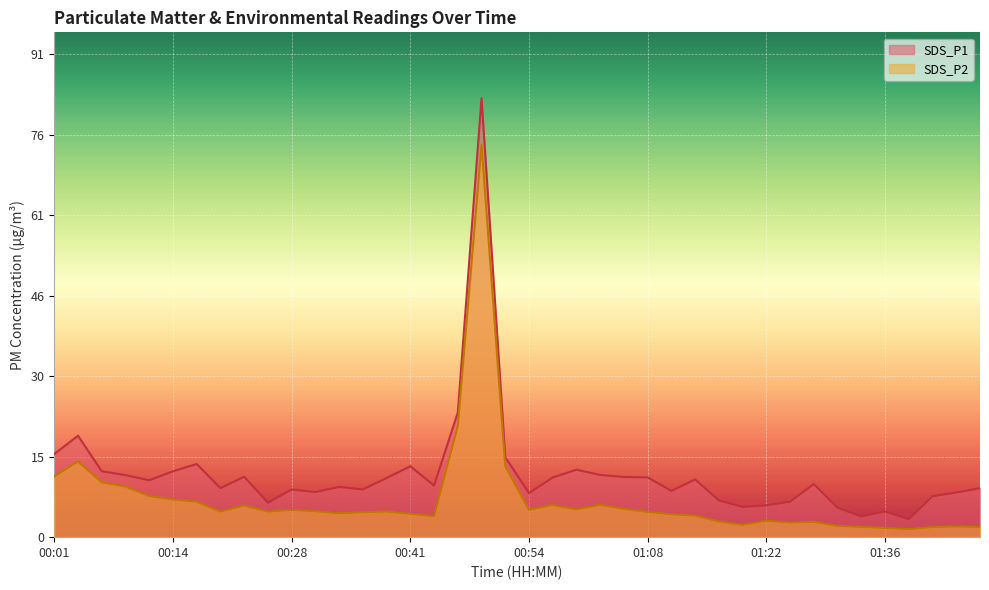

Reading left to right, transcribe all the data shown in this chart.

SDS_P1: 15.7	19.1	12.4	11.7	10.7	12.4	13.8	9.2	11.4	6.5	9.0	8.5	9.5	9.0	11.2	13.4	9.7	23.5	82.8	15.1	8.3	11.2	12.7	11.7	11.3	11.3	8.7	10.9	6.9	5.7	6.0	6.7	10.0	5.5	3.9	4.8	3.4	7.7	8.4	9.2
SDS_P2: 11.4	14.3	10.3	9.6	7.8	7.1	6.7	4.8	6.0	4.8	5.1	4.9	4.5	4.7	4.8	4.4	4.0	21.0	74.0	13.4	5.1	6.1	5.2	6.1	5.3	4.8	4.3	4.0	3.0	2.3	3.1	2.8	2.9	2.1	1.9	1.7	1.5	1.9	2.0	1.9